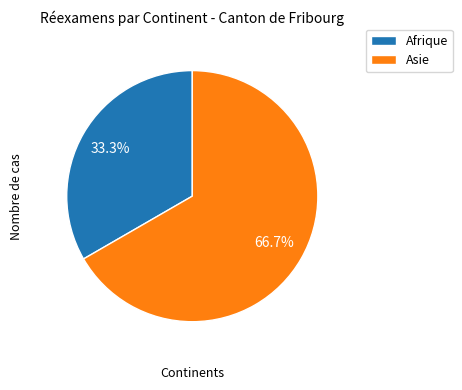

Which category has the smallest portion of the pie?

Afrique